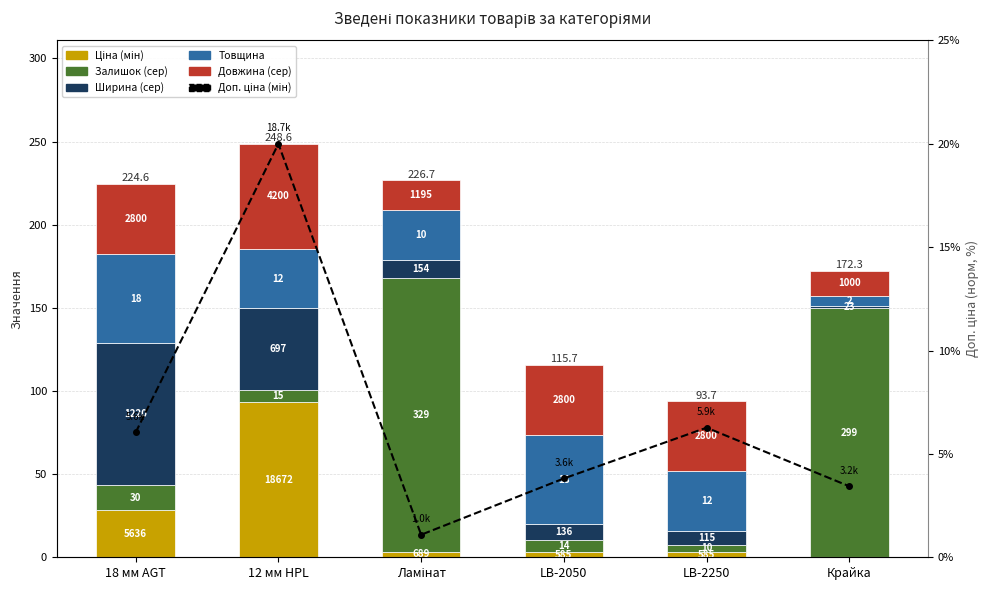

What is the average value of the Ширина (сер) series?

27.4